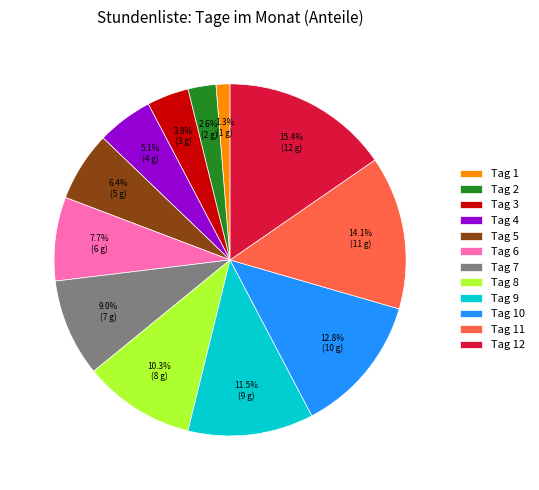

What is the ratio of the value at Tag 3 to the value at Tag 10?

0.3